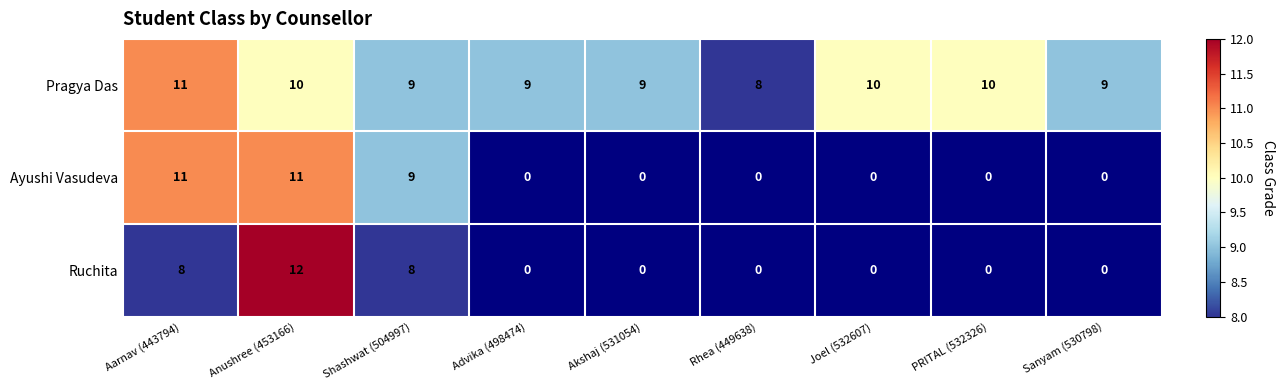

True or false: Pragya Das has a value of 3 at Sanyam (530798).

False